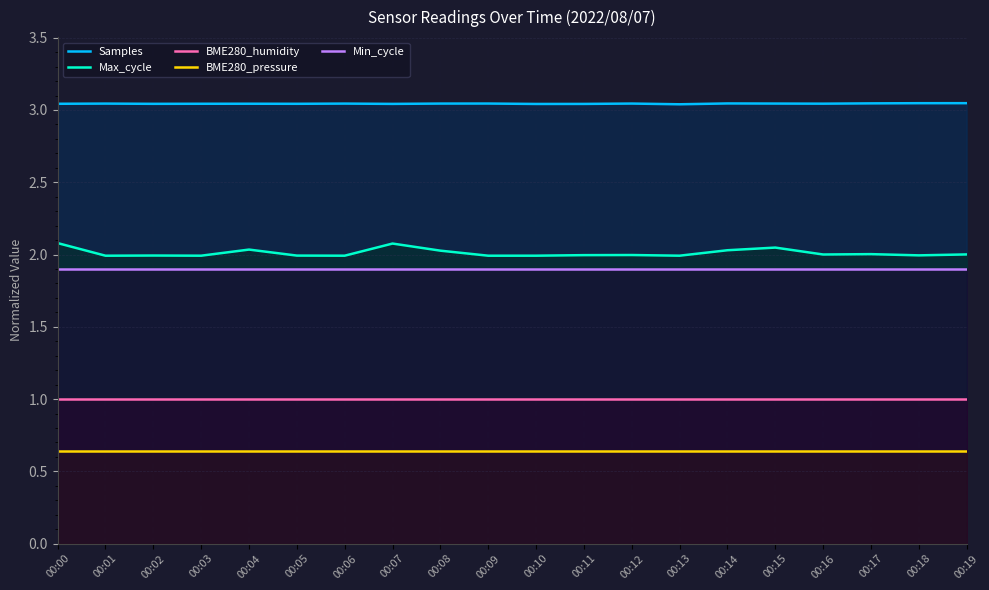

At which category does the chart reach its peak across all series?

00:19